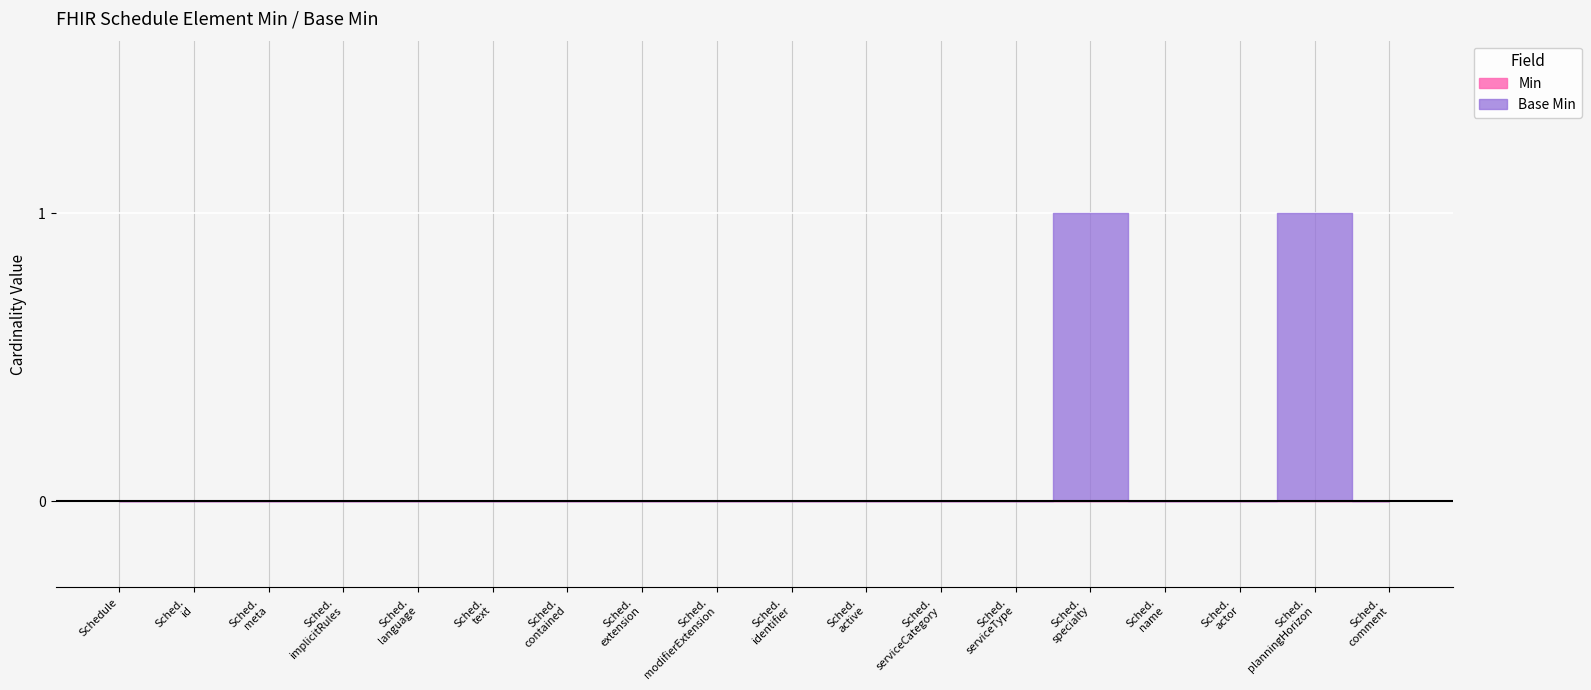

Which series has the largest total across all categories?

Base Min